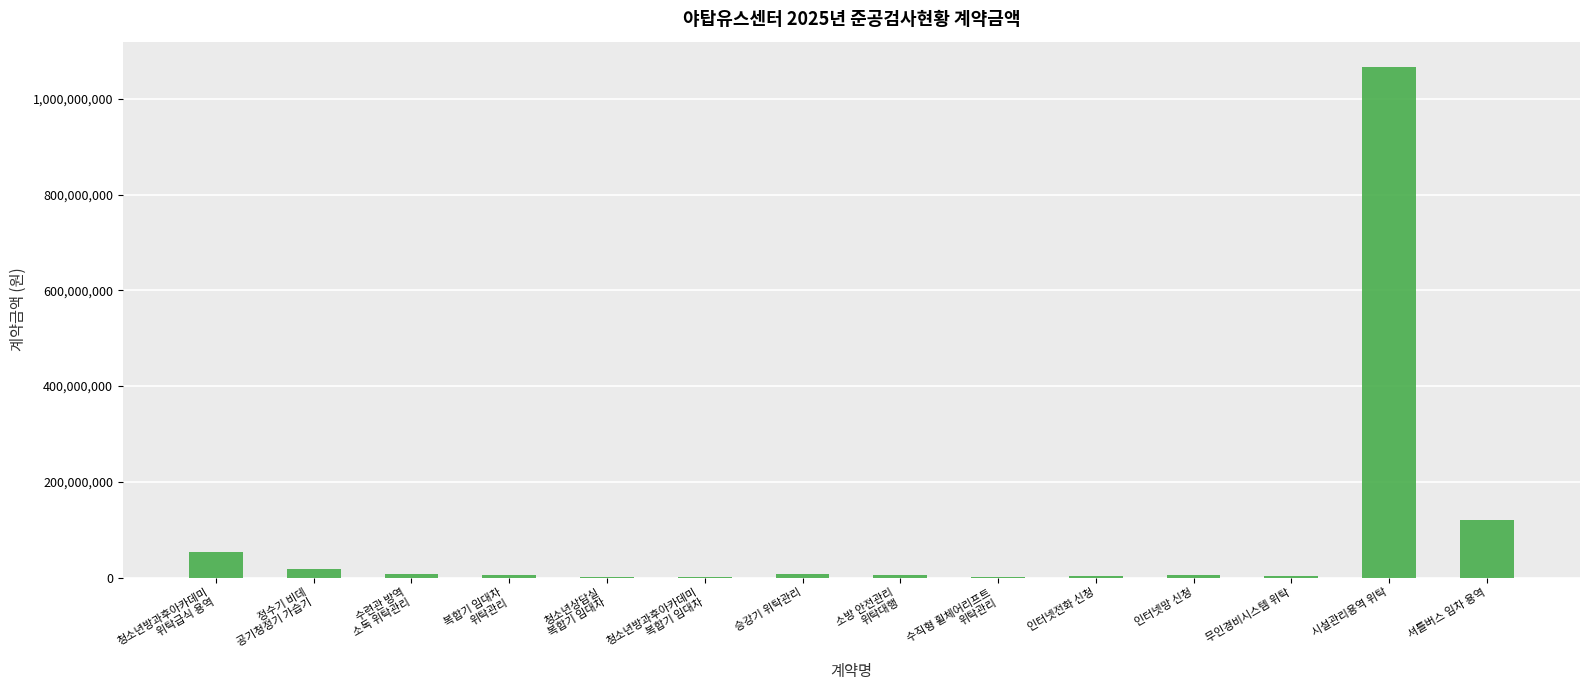

Which category has the highest value across all series?

시설관리용역 위탁